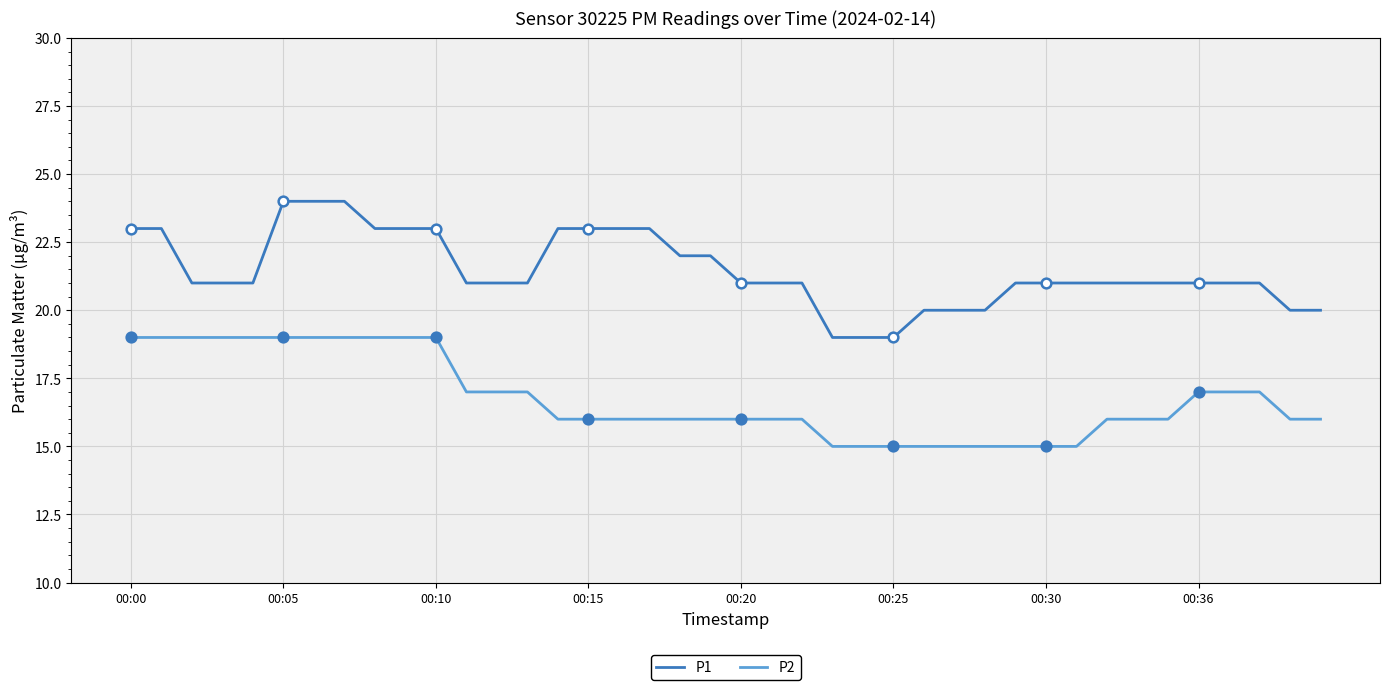

Which series has the largest total across all categories?

P1